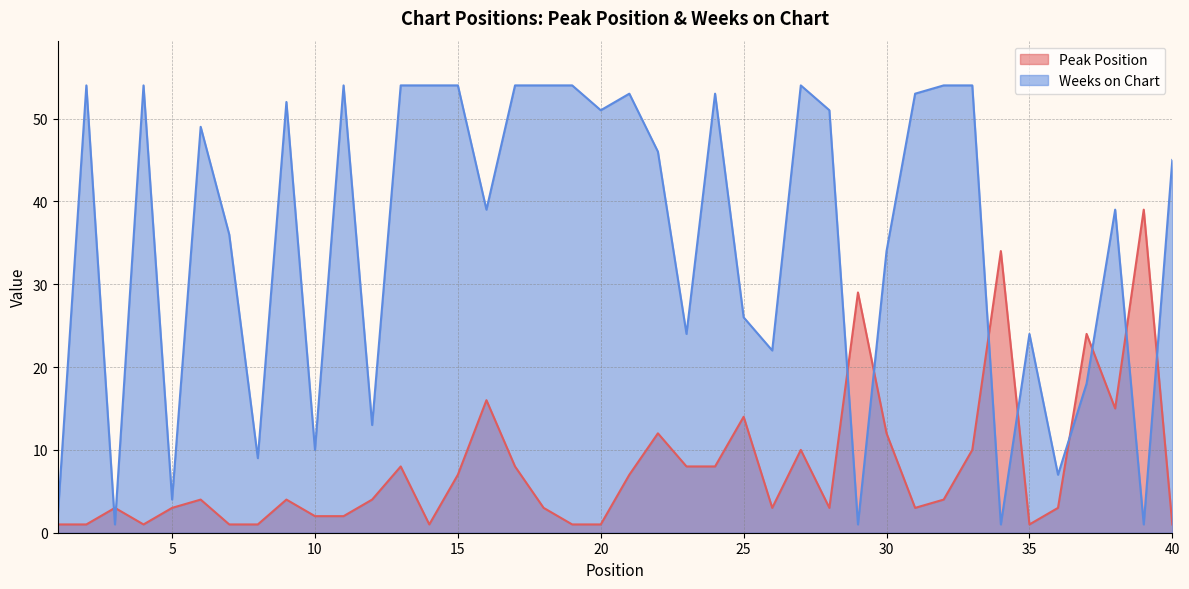

True or false: Weeks on Chart and Peak Position cross at least once.

True